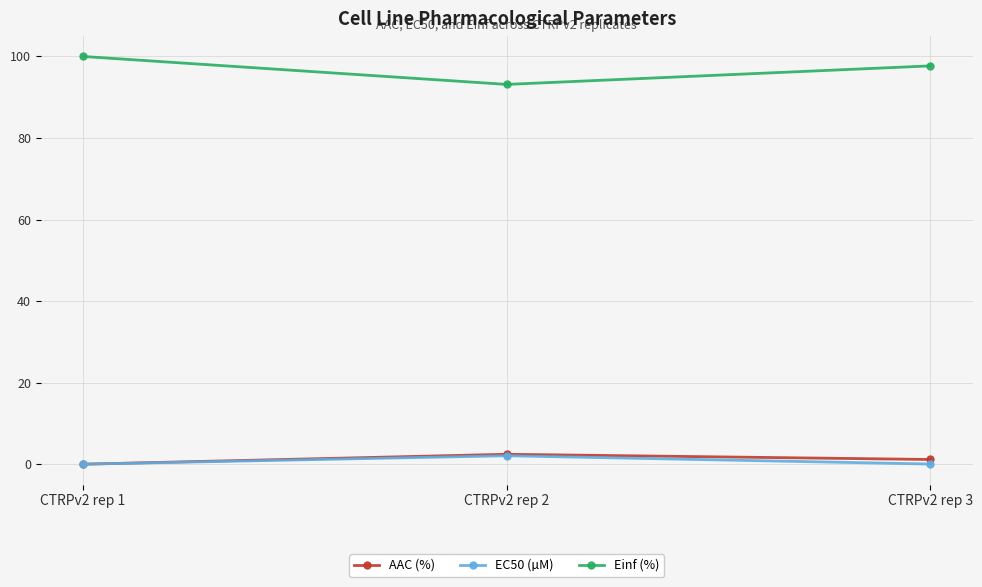

What is the value of the AAC (%) point at the 2nd from the left?

2.4